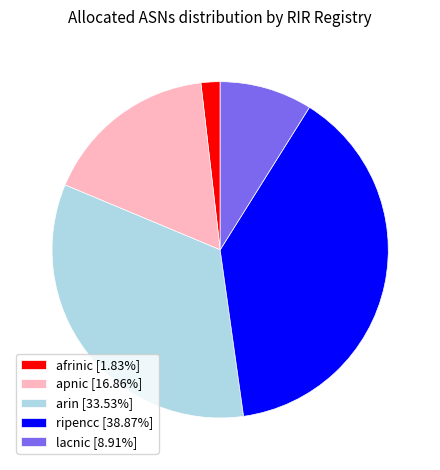

Between afrinic and lacnic, which is larger?

lacnic